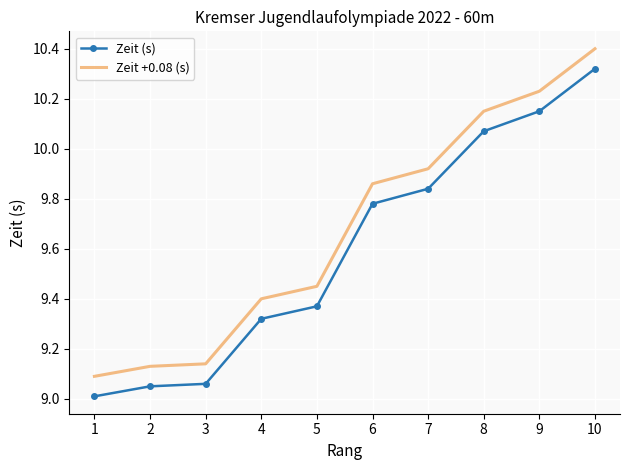

True or false: Zeit (s) and Zeit +0.08 (s) cross at least once.

False